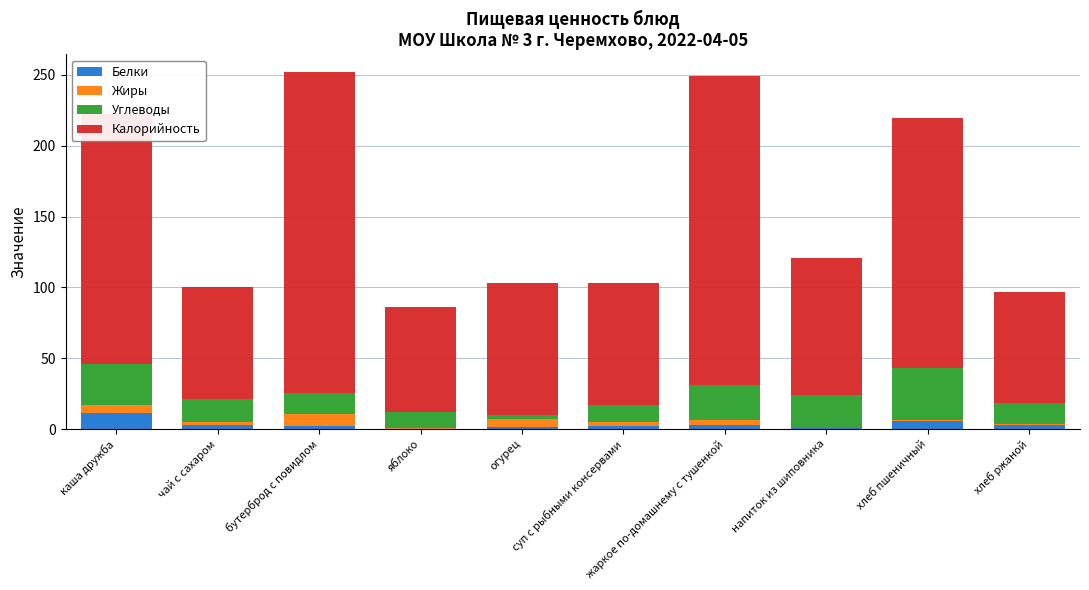

What is the total value across all series at огурец?

102.8